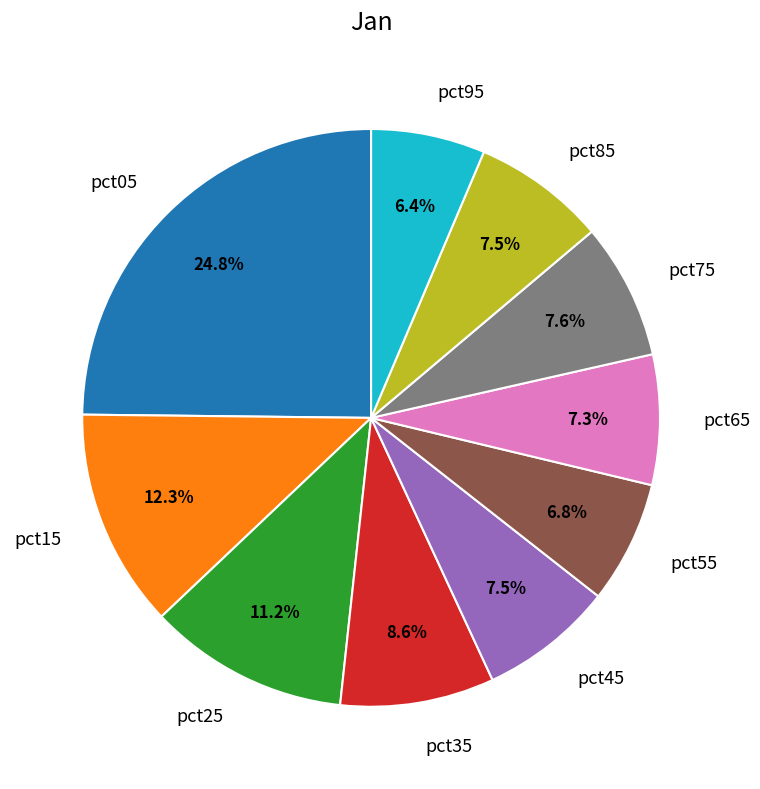

What is the ratio of the value at pct55 to the value at pct15?

0.6